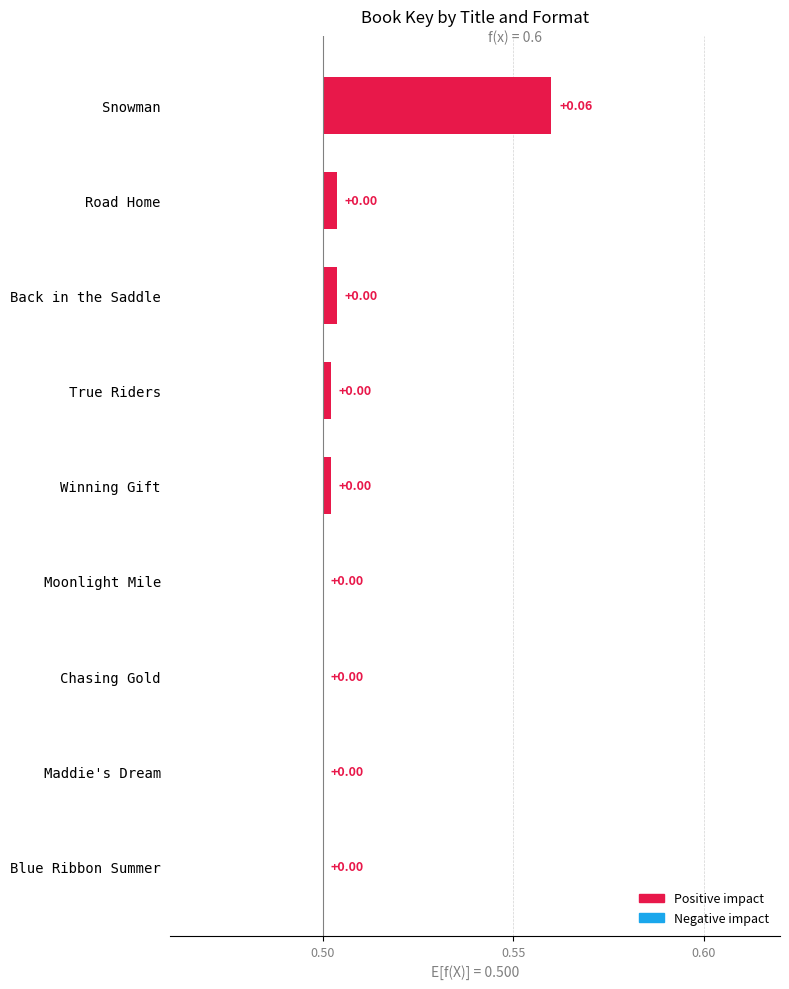

Reading left to right, extract all data points from this chart.

0.1	0.0	0.0	0.0	0.0	0.0	0.0	0.0	0.0